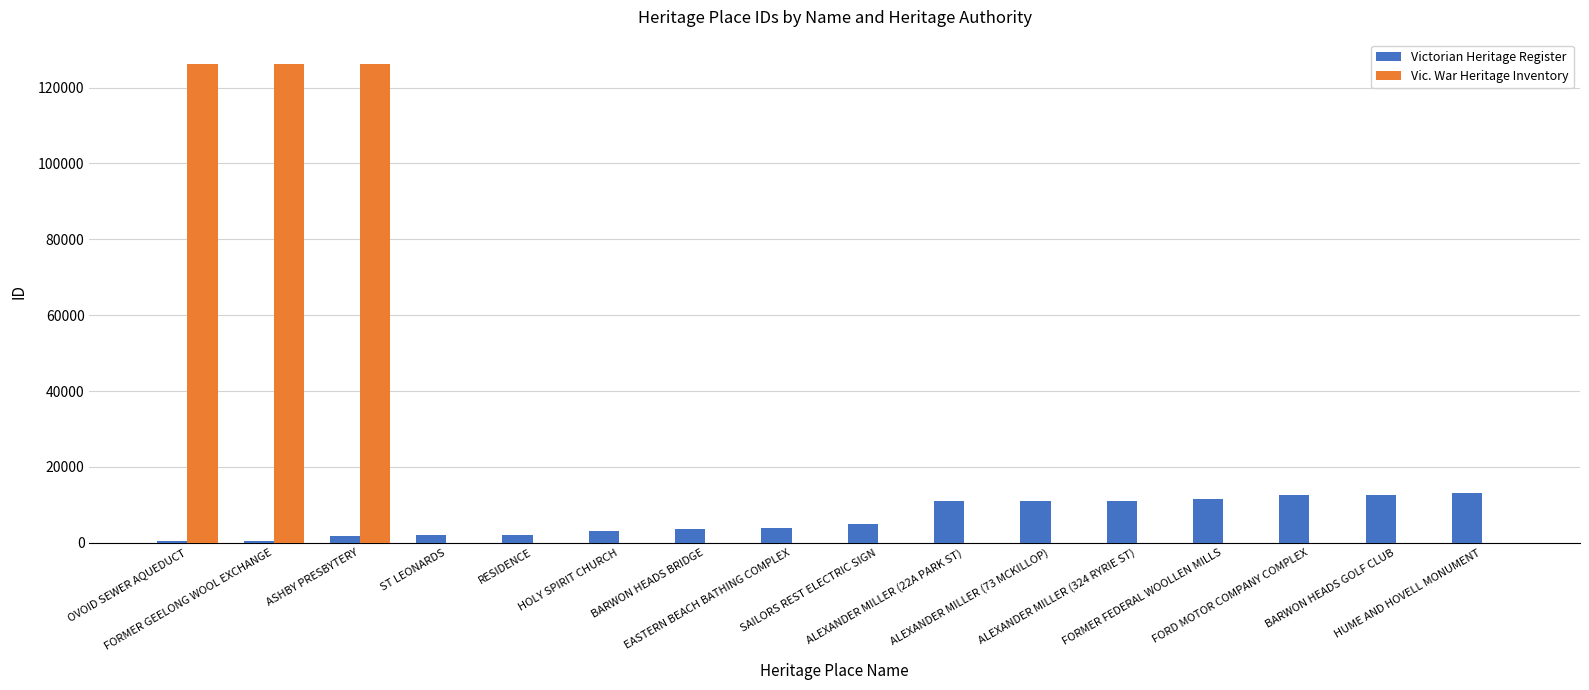

Is it true that Vic. War Heritage Inventory equals -39147 at BARWON HEADS BRIDGE?

False